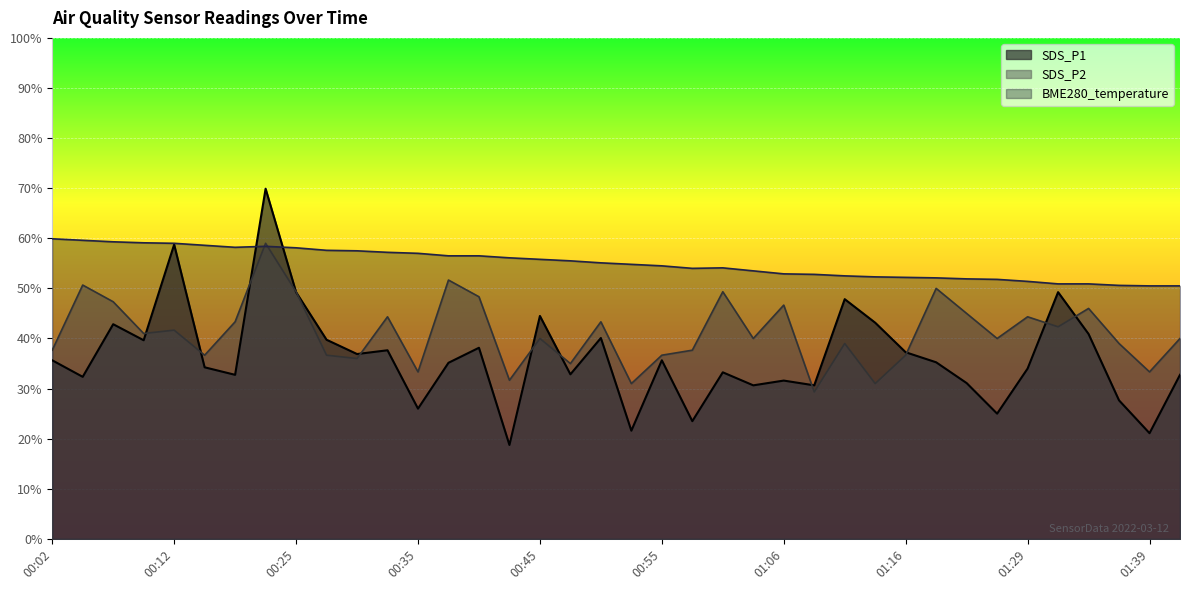

What is the average value of the SDS_P1 series?

36.2